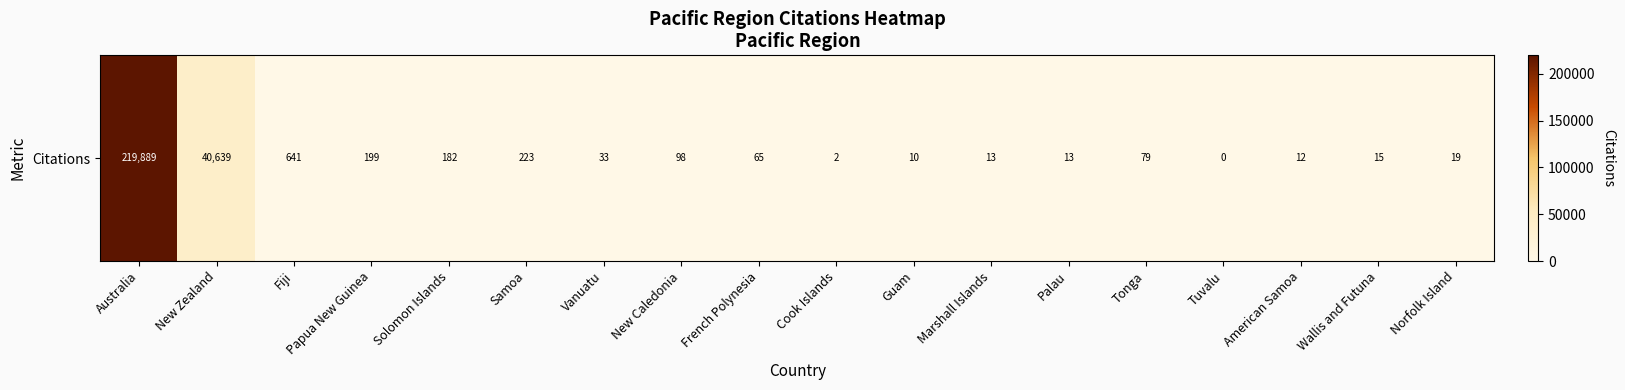

What is the change in value from Vanuatu to Palau?

-20